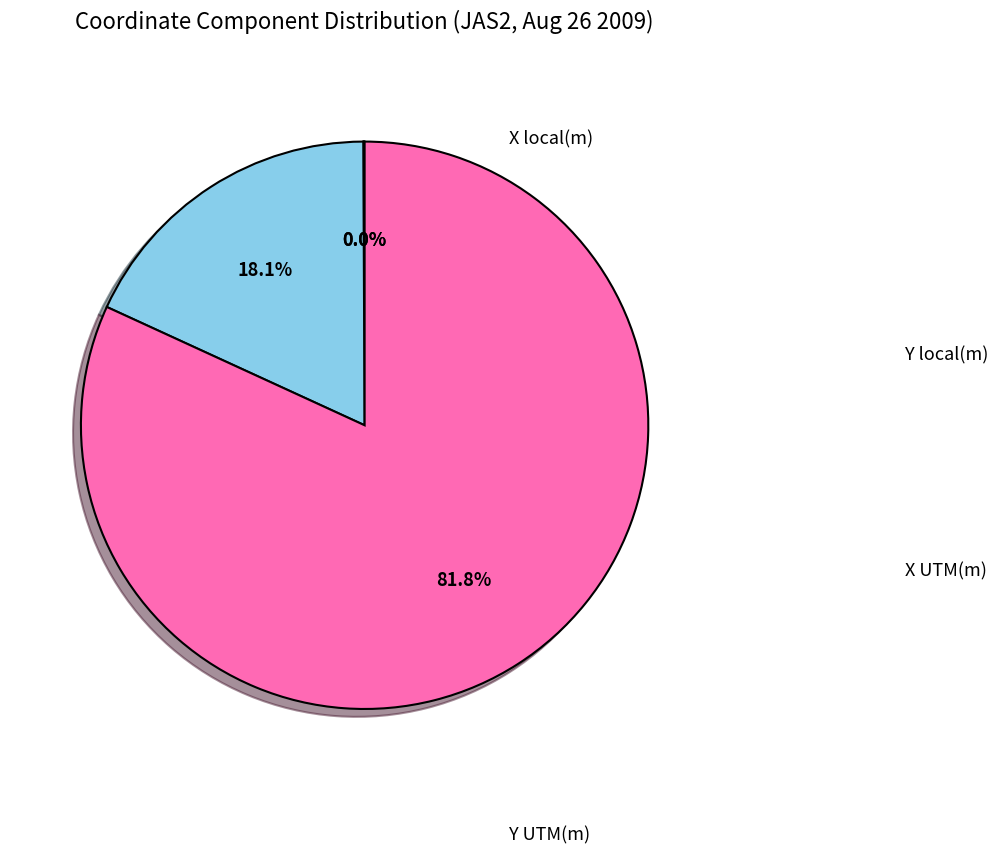

Is there a majority slice in this chart?

Yes